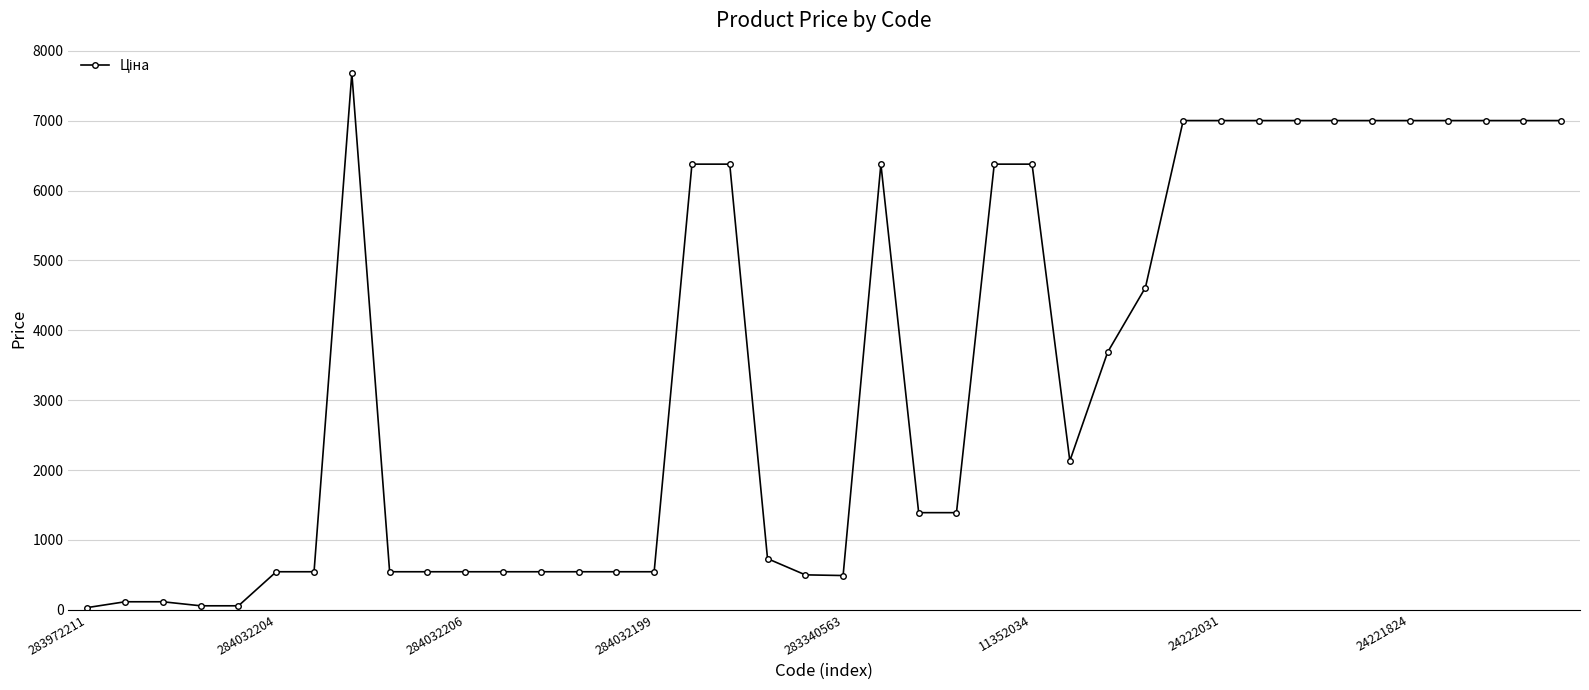

What is the maximum value shown in the chart?

7680.9